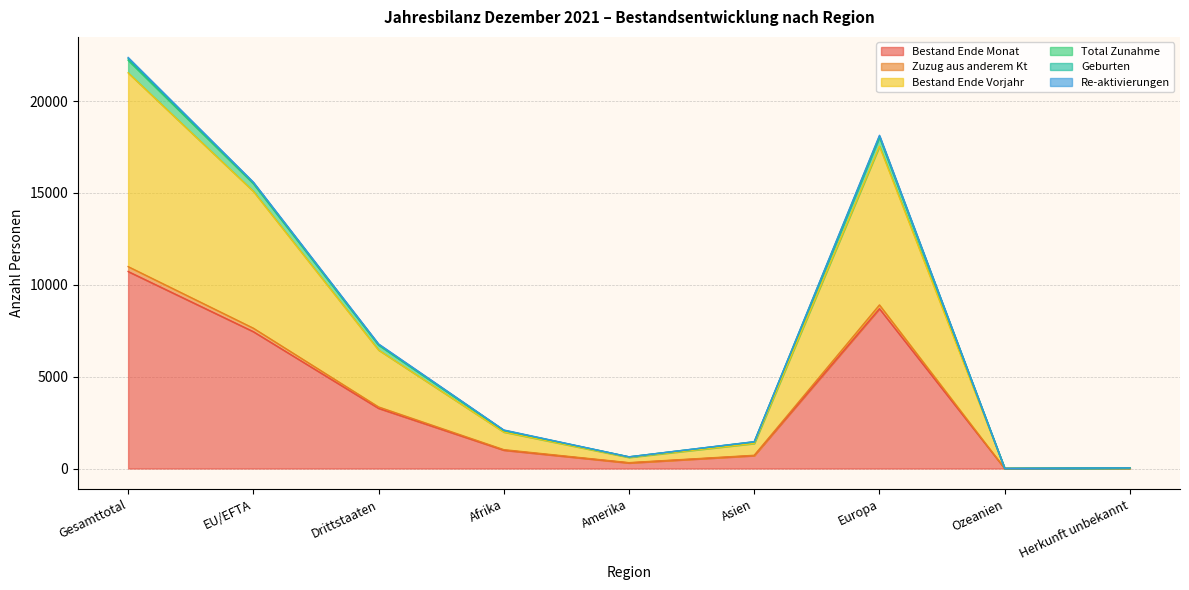

Which has a higher value, Herkunft unbekannt or Afrika?

Afrika